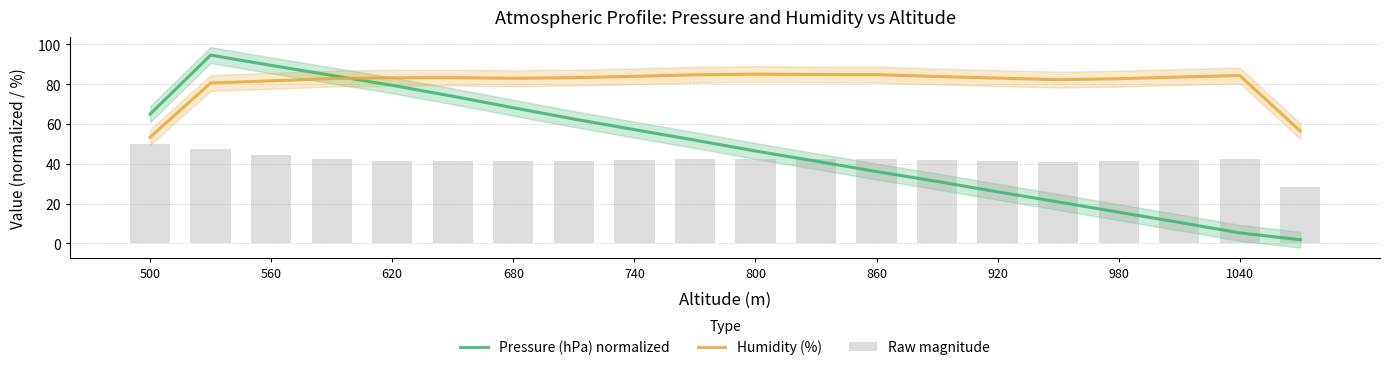

List the series in order of their peak value, lowest first.

Raw magnitude, Humidity (%), Pressure (hPa) normalized